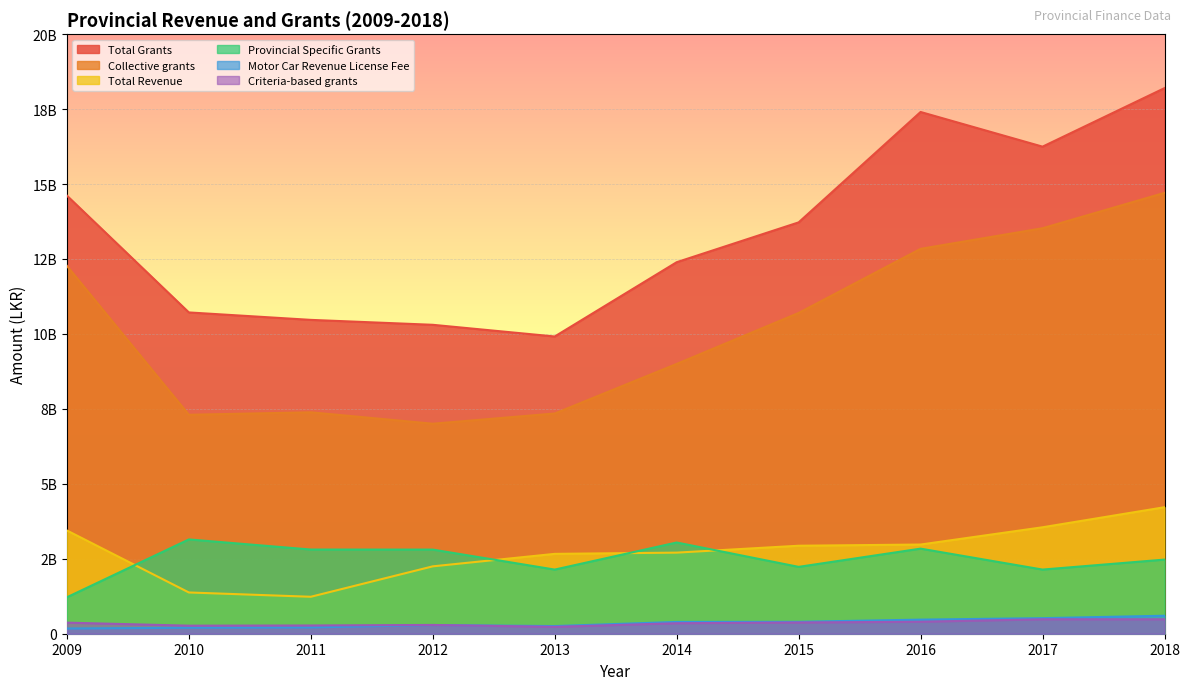

True or false: Motor Car Revenue License Fee has more than 2 points higher than both neighbors.

False